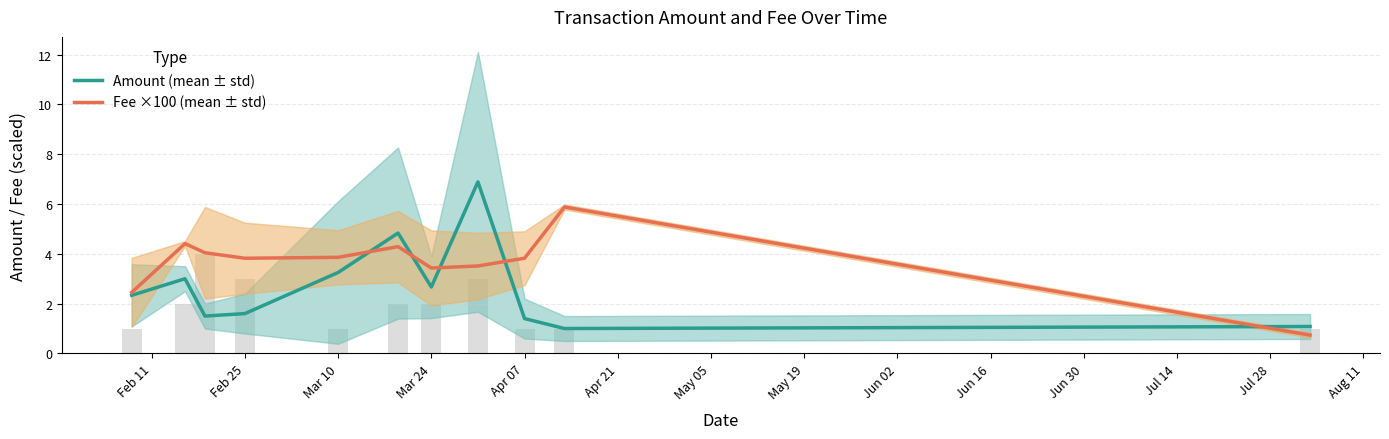

True or false: Fee ×100 (mean ± std) has a value of 5.1 at Mar 10.

False